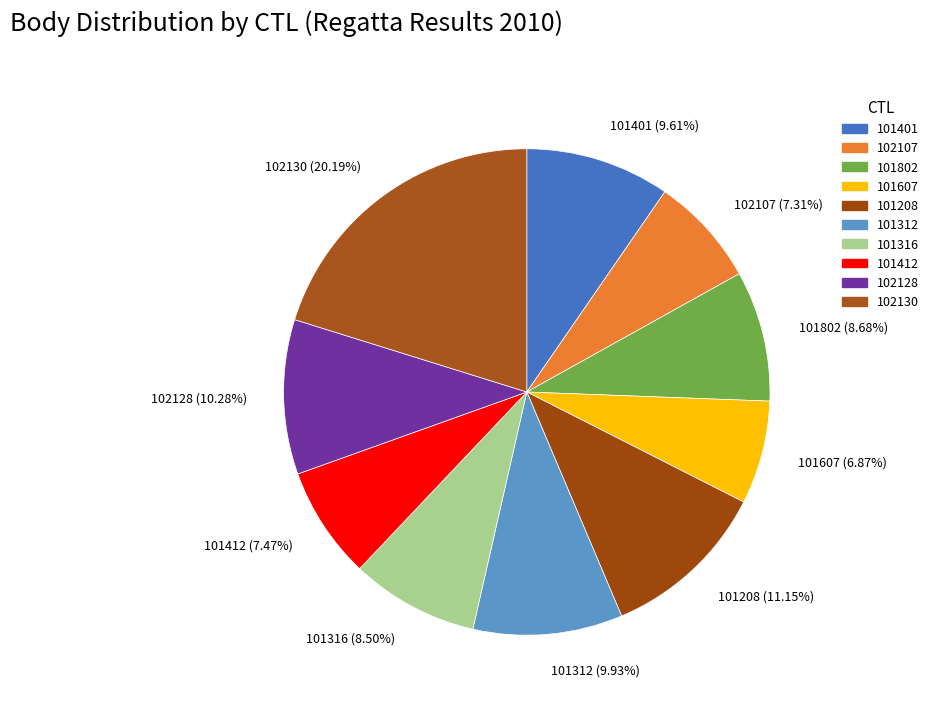

Is there any slice that represents more than half of the pie?

No